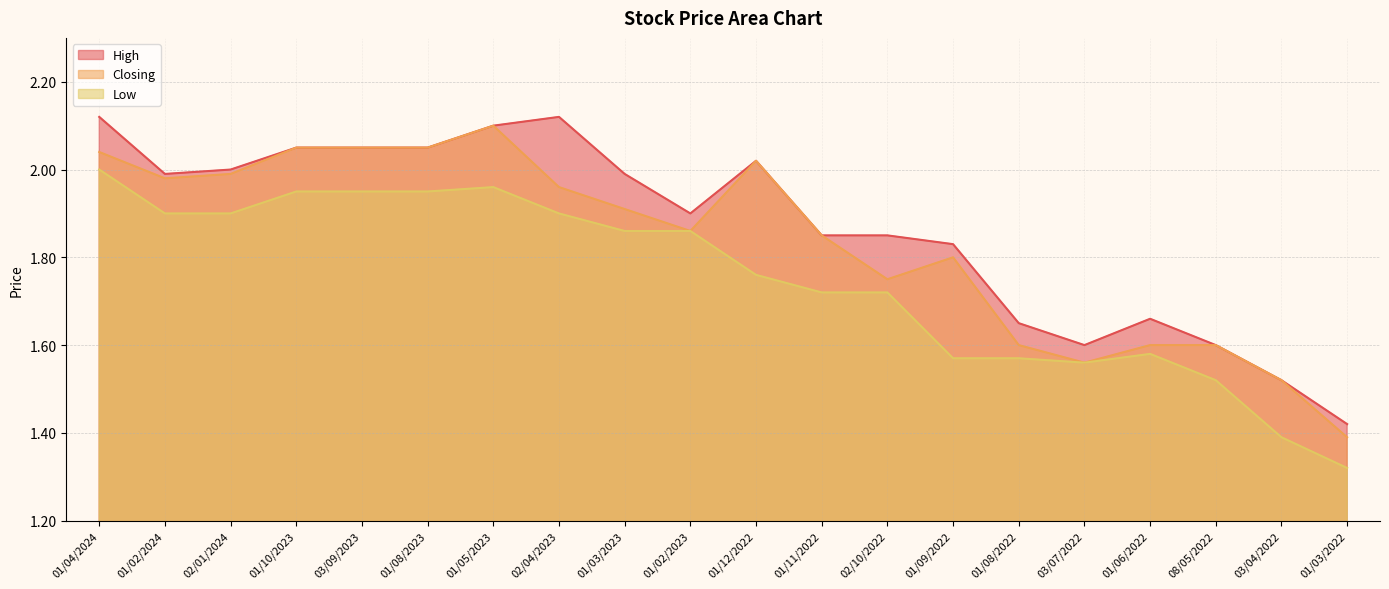

Is it true that Low equals 2.3 at 03/04/2022?

False